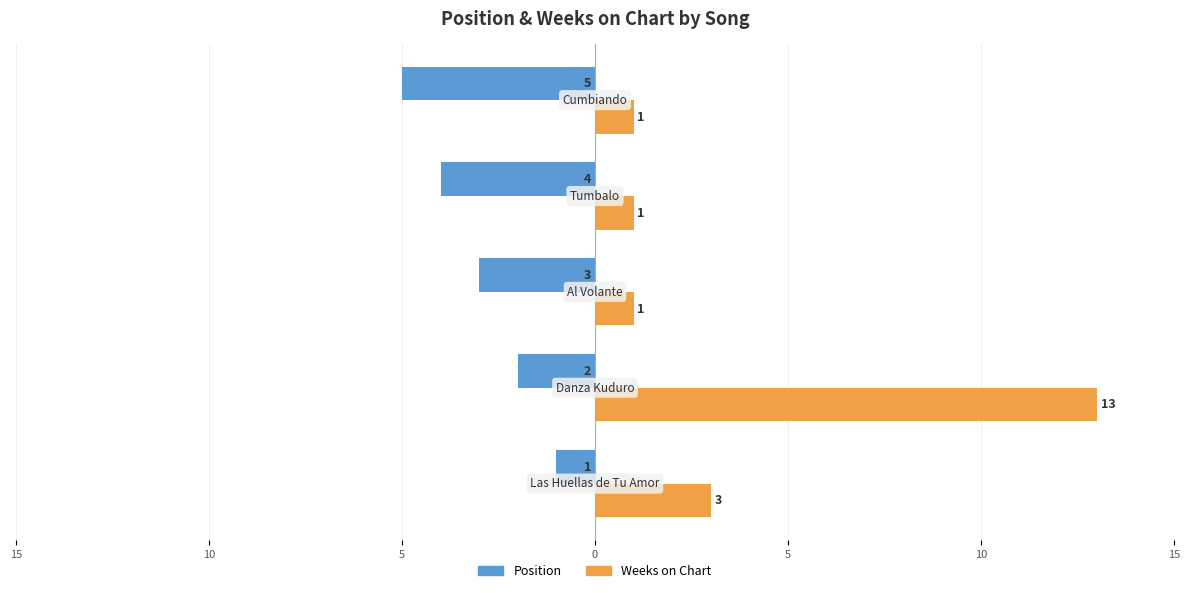

What are all the series names shown in the legend?

Position, Weeks on Chart